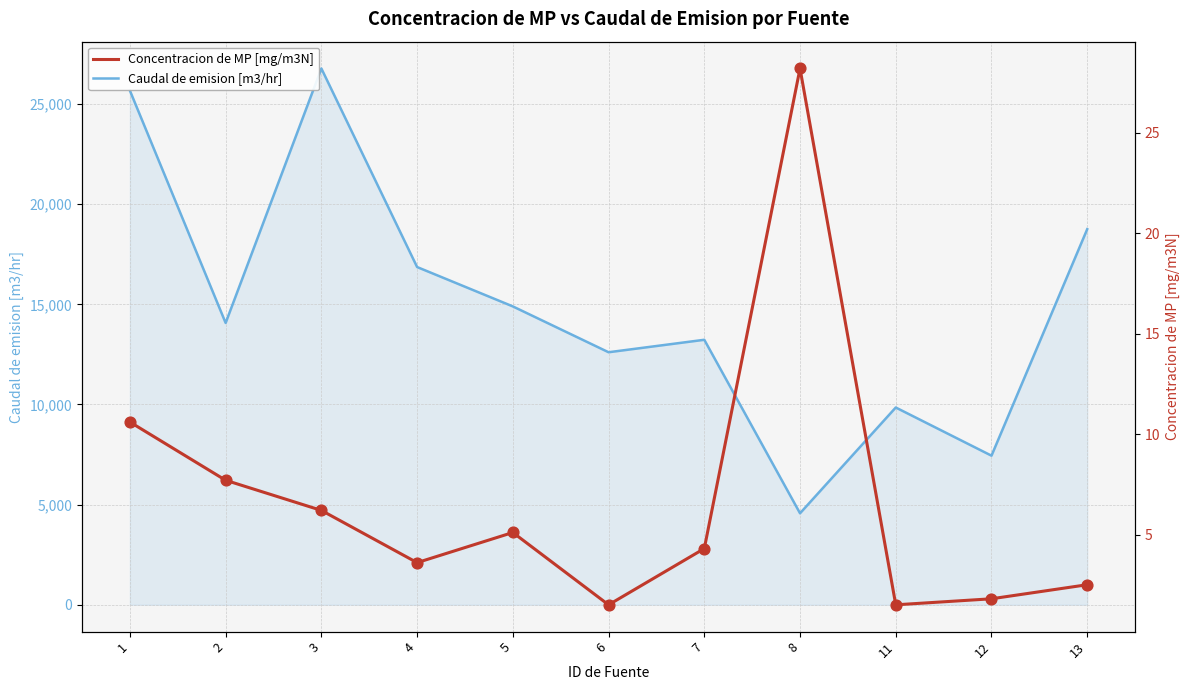

Which series contains the lowest Y value?

Concentracion de MP [mg/m3N]